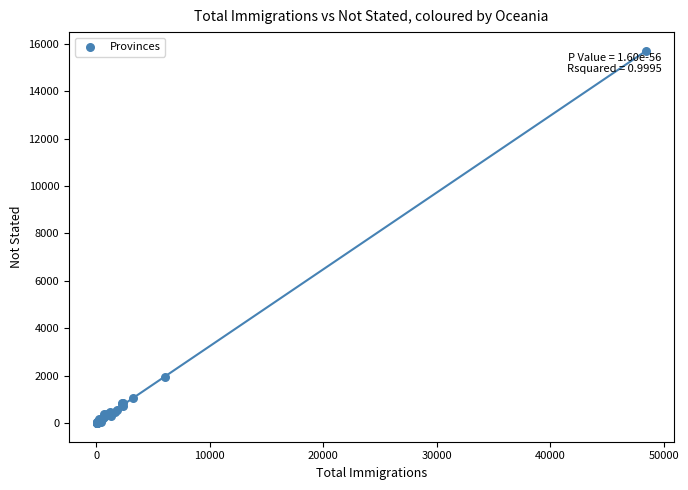

What Y value in the scatter plot is closest to 7854?

1933